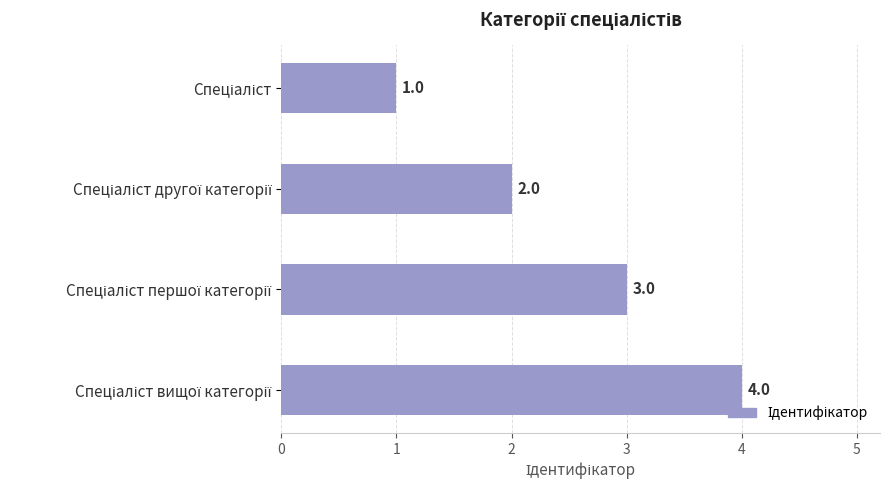

How many categories are shown in the chart?

4